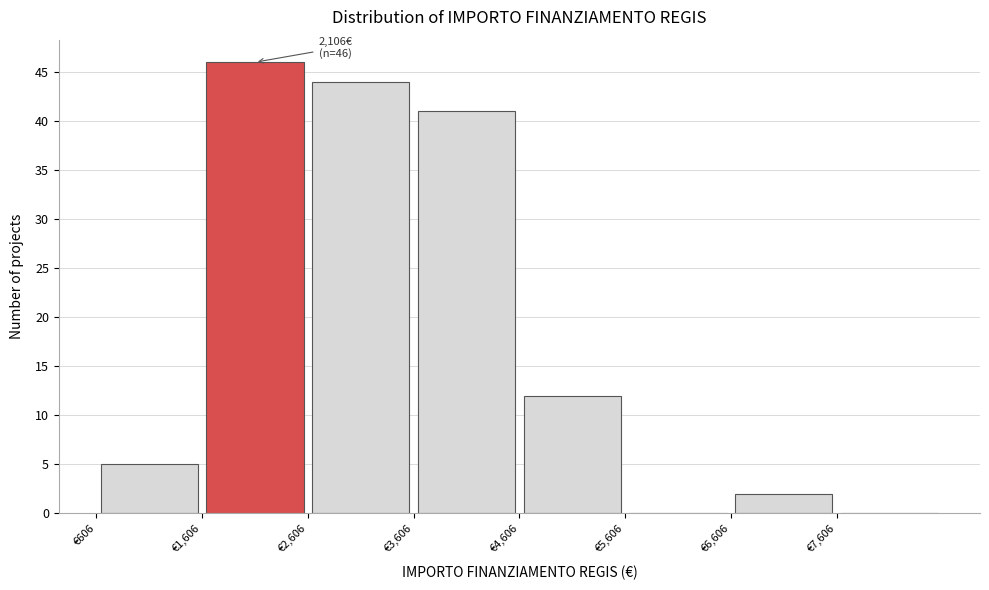

Over which range of the x-axis is the bar tallest?

1600 to 2600